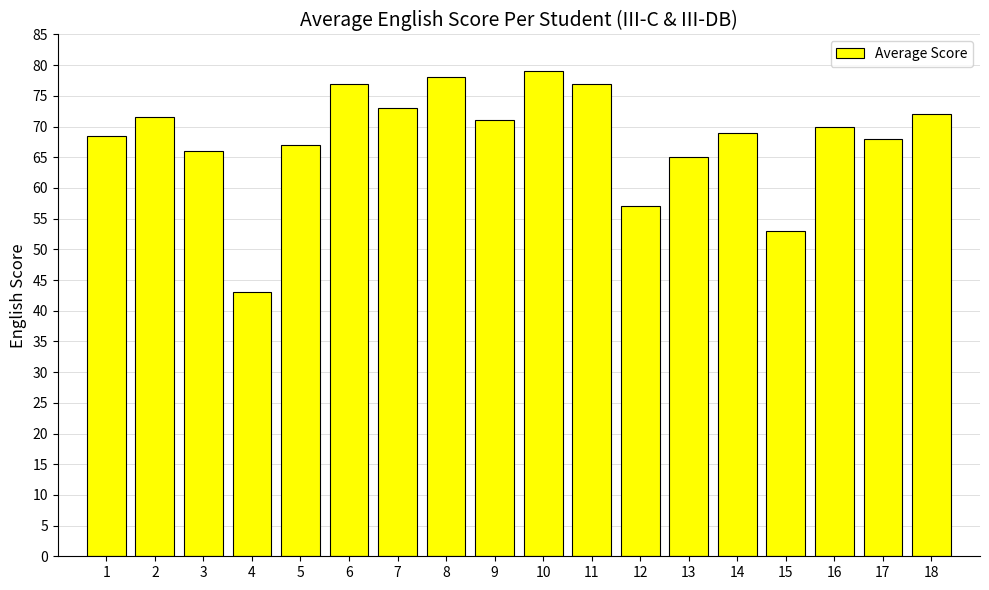

What is the smallest value displayed?

43.0